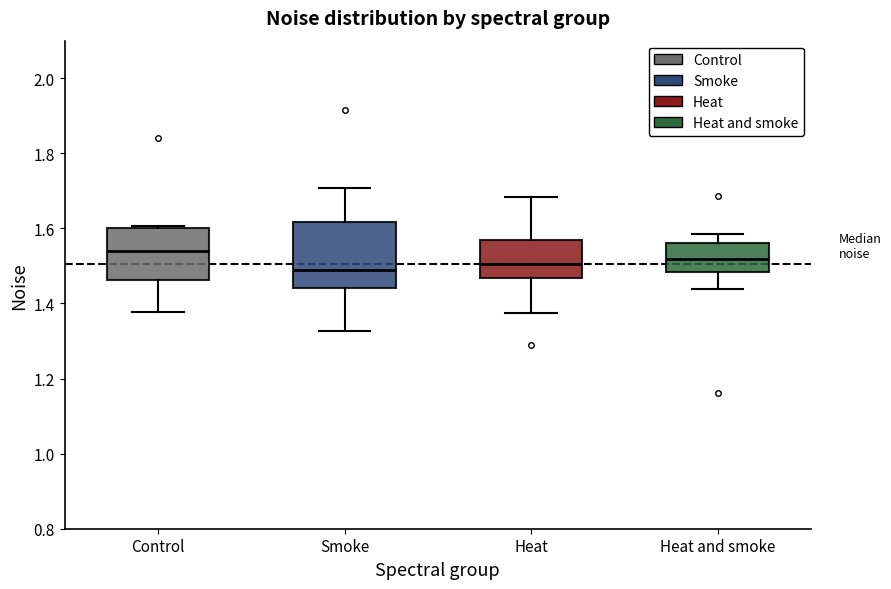

Which box's median line is the highest?

Control